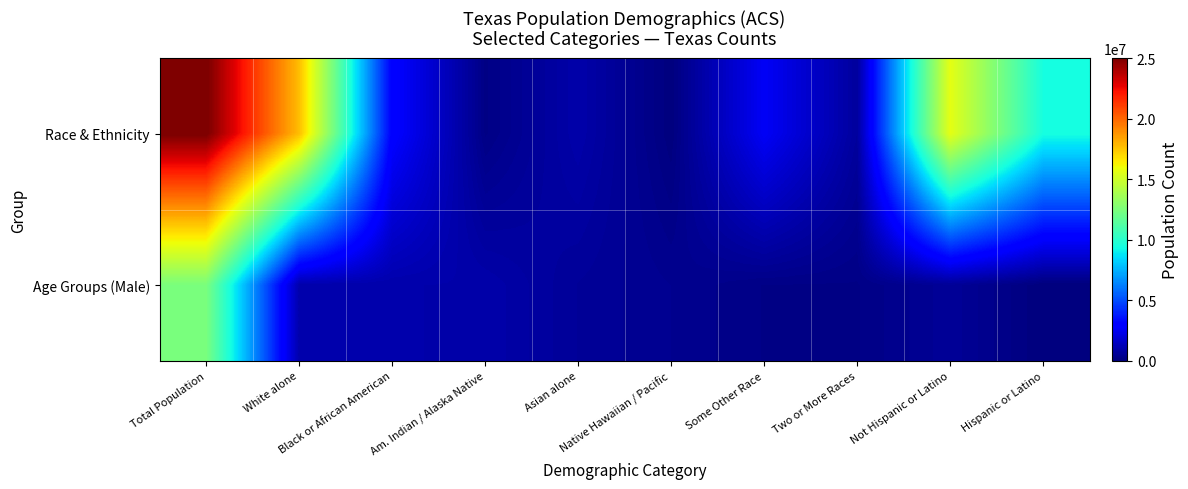

List the series in order of their peak value, highest first.

Race & Ethnicity, Age Groups (Male)